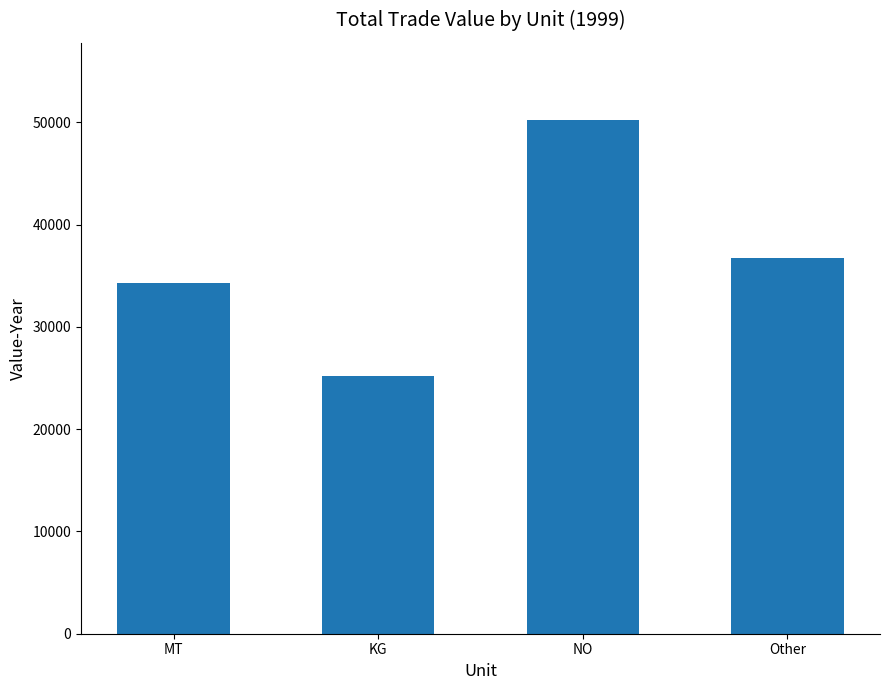

How many bars are there in total?

4